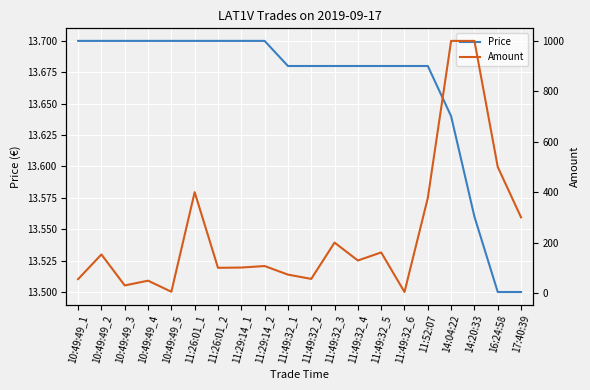

Which category has the highest value in the Amount series?

14:04:22